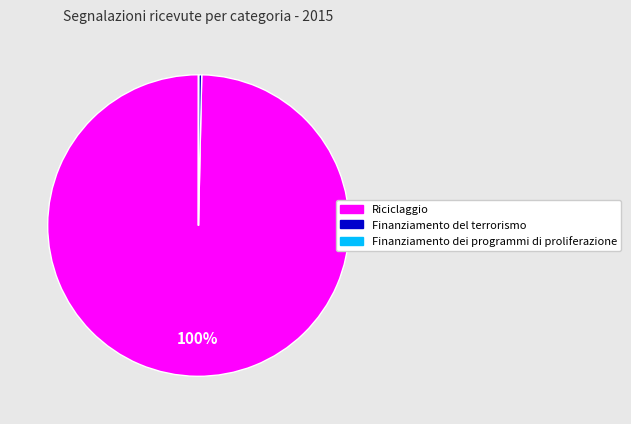

Is Riciclaggio the majority of the pie?

Yes